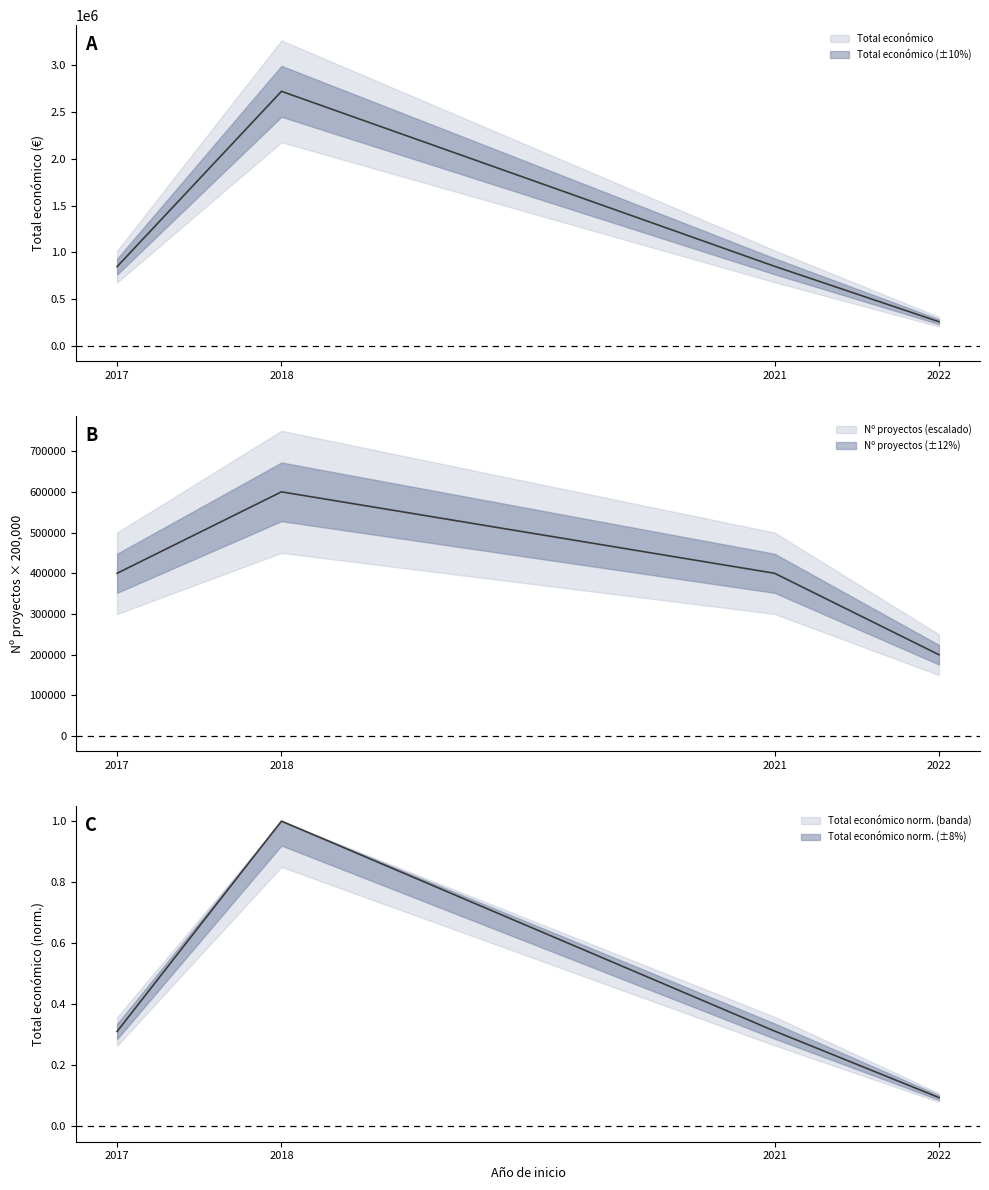

Between 2021 and 2017, which is larger?

2021